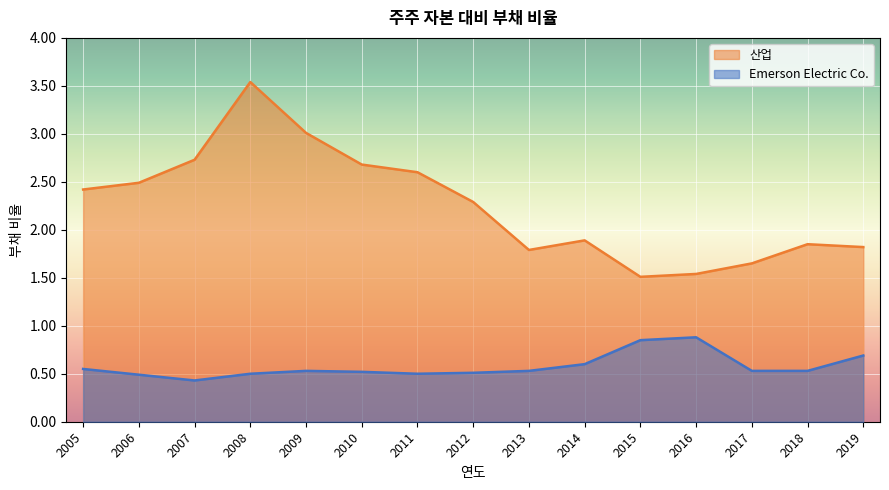

At 2016, list the series in order from smallest to largest.

Emerson Electric Co., 산업